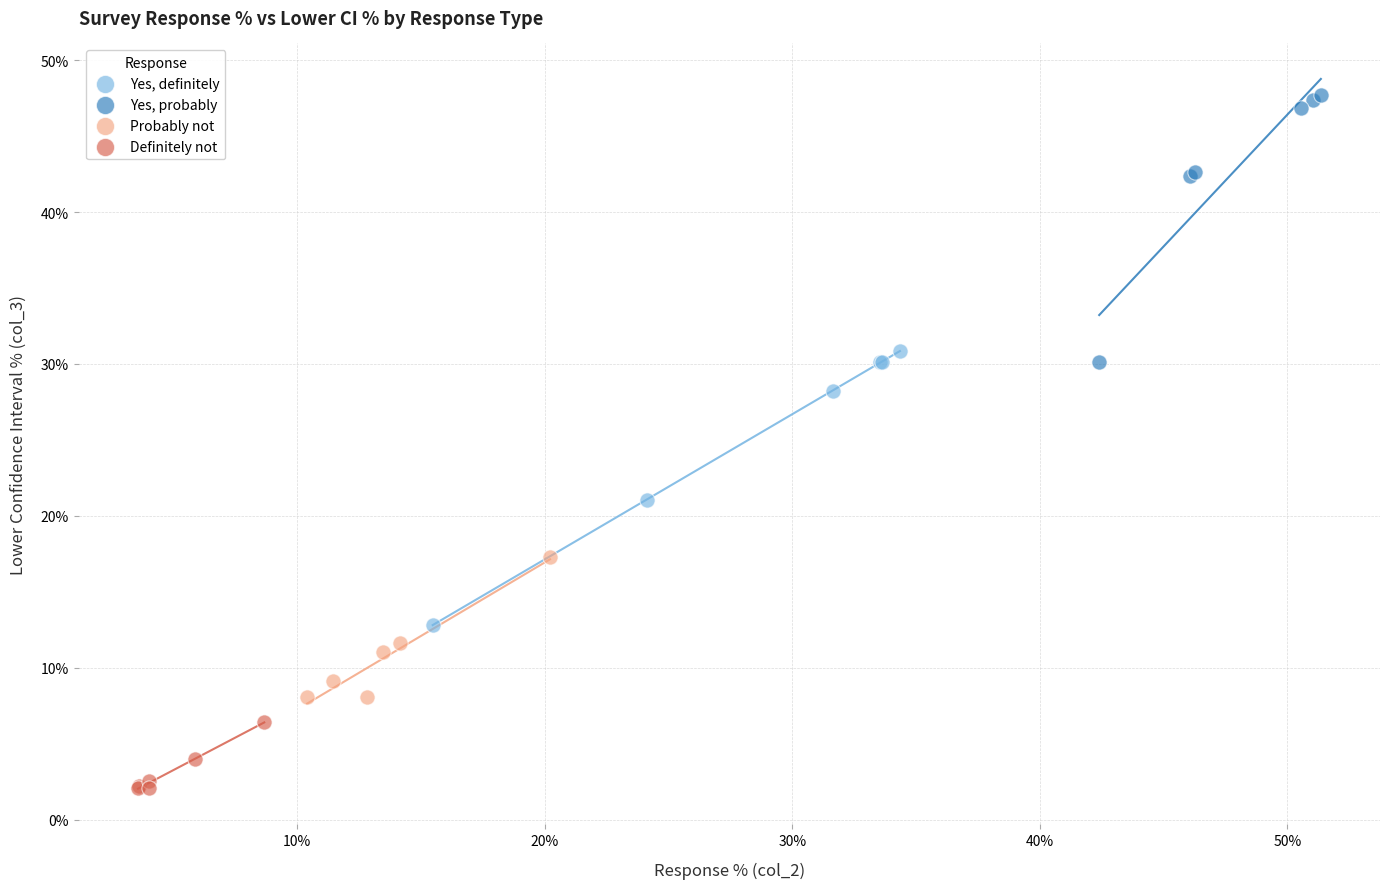

Which series has the widest spread of Y values?

Yes, definitely